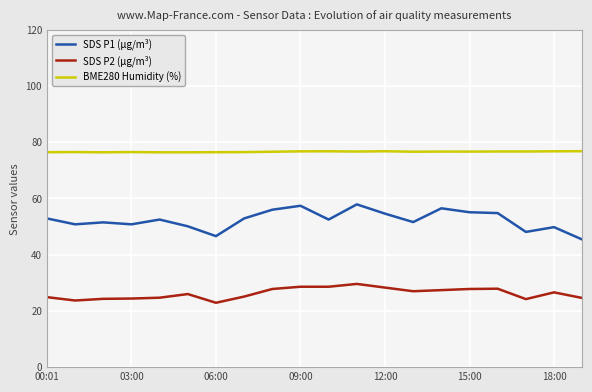

Which series has the widest spread of values?

SDS P1 (µg/m³)